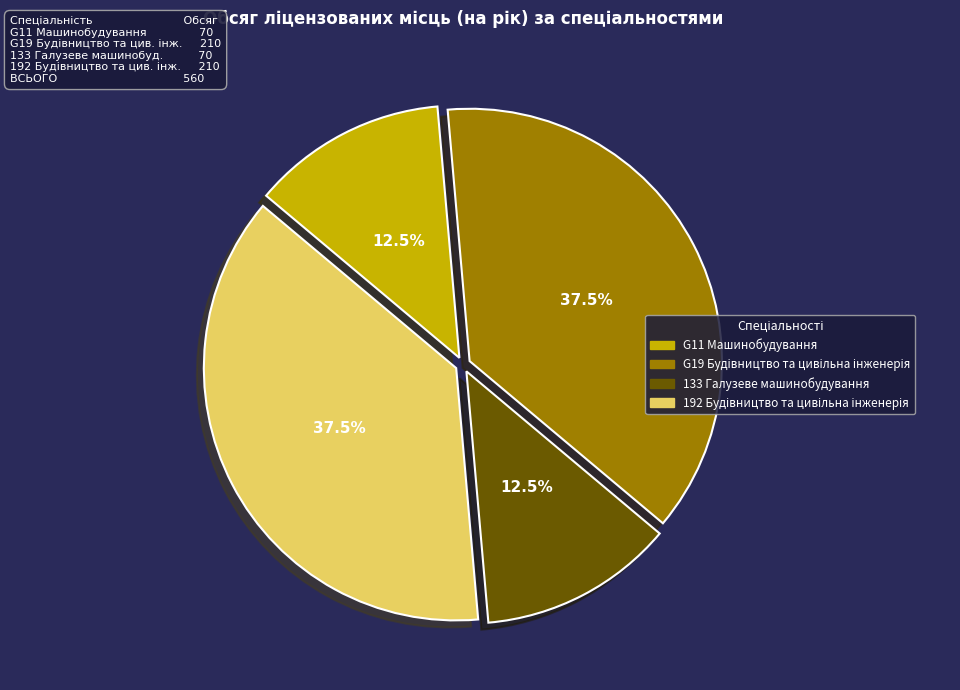

Approximately how many times larger is the value at G11 Машинобудування compared to 133 Галузеве машинобудування?

1.0